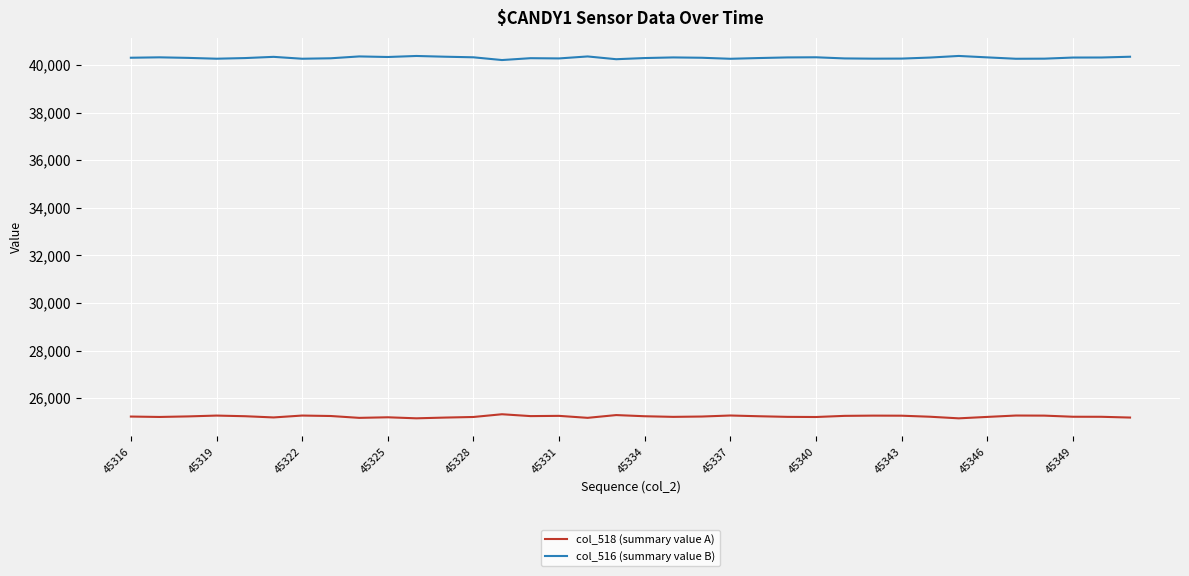

What is the minimum value for col_518 (summary value A)?

25155